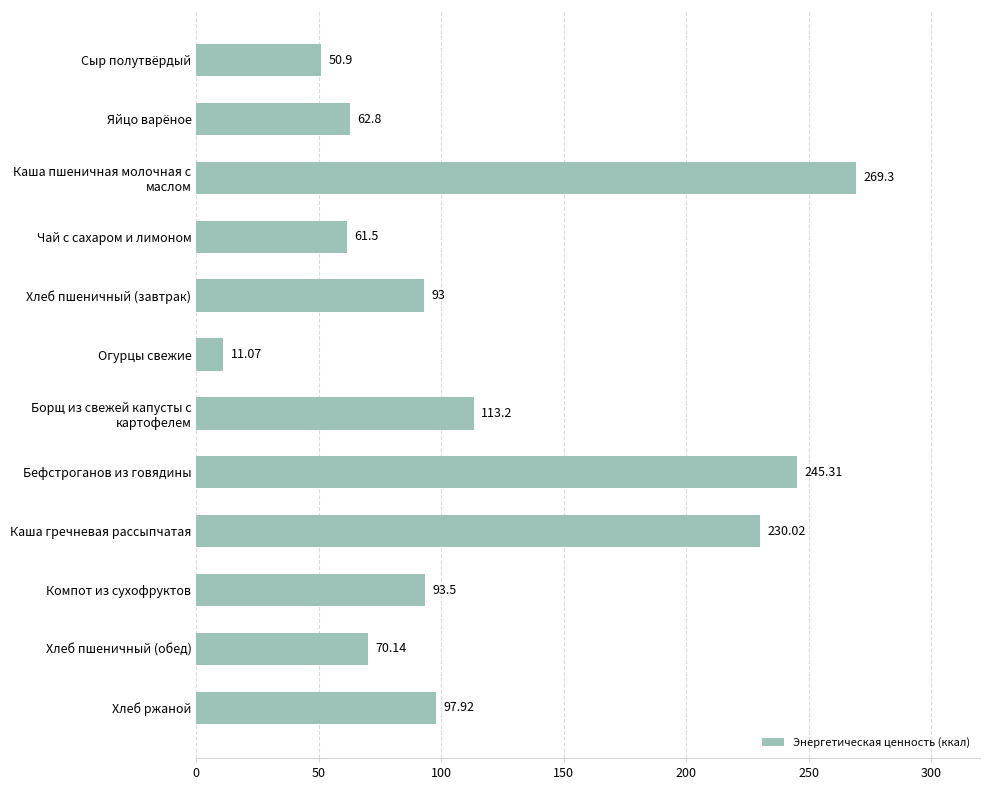

What is the label of the 11th bar from the bottom?

Яйцо варёное